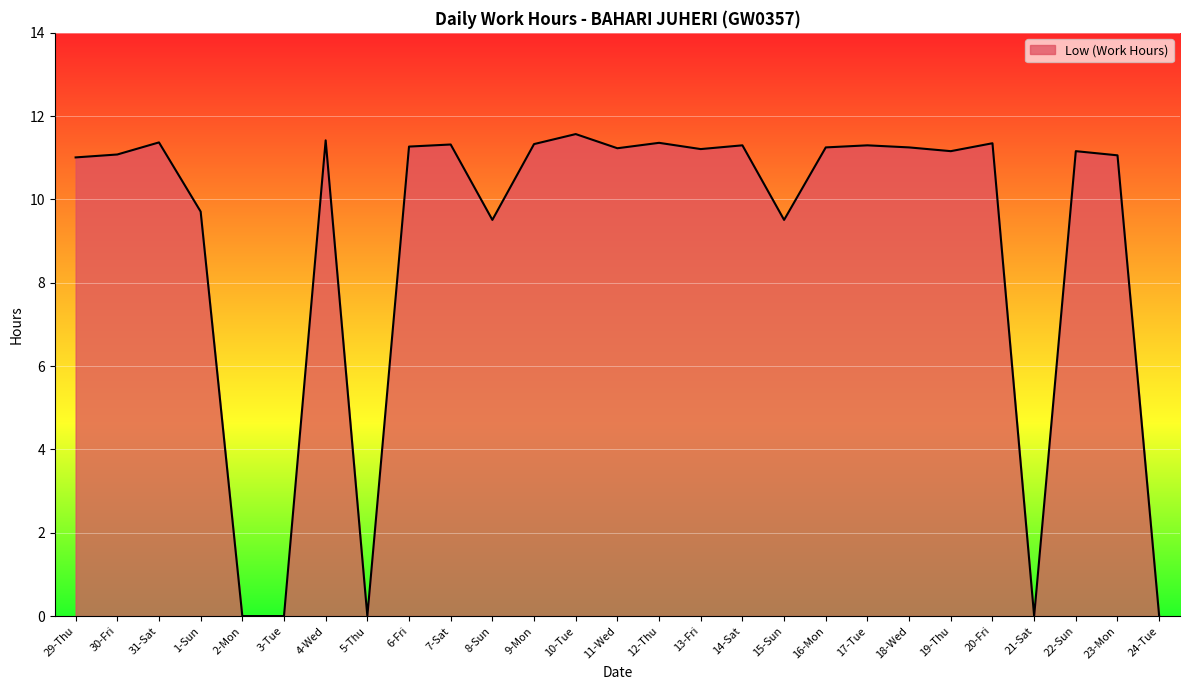

Where is the first local maximum?

31-Sat